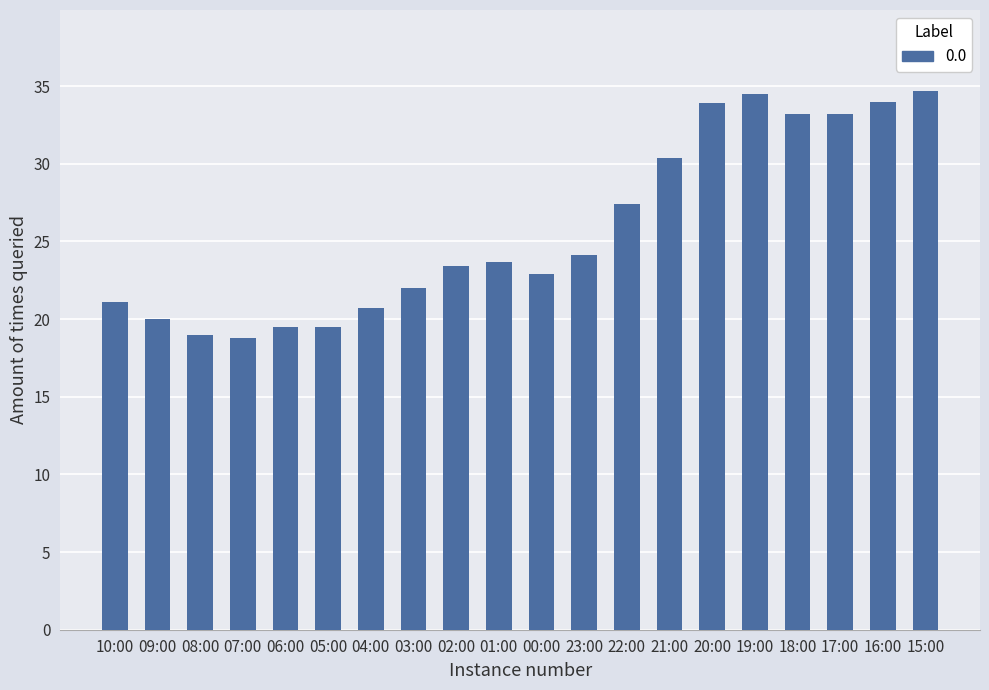

The chart shows a value of 59.4 at 16:00. True or false?

False